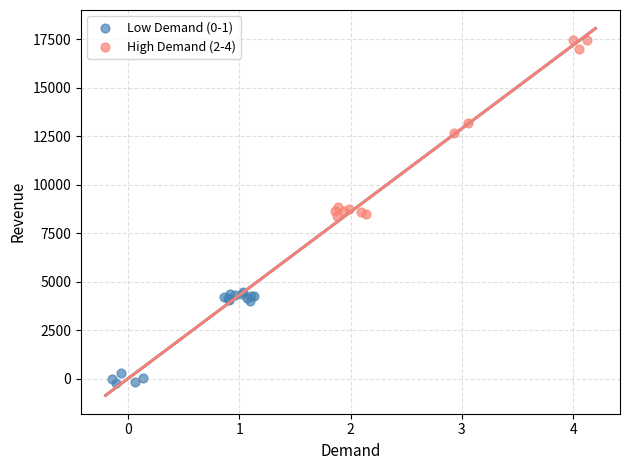

What are all the series names shown in the legend?

Low Demand (0-1), High Demand (2-4)